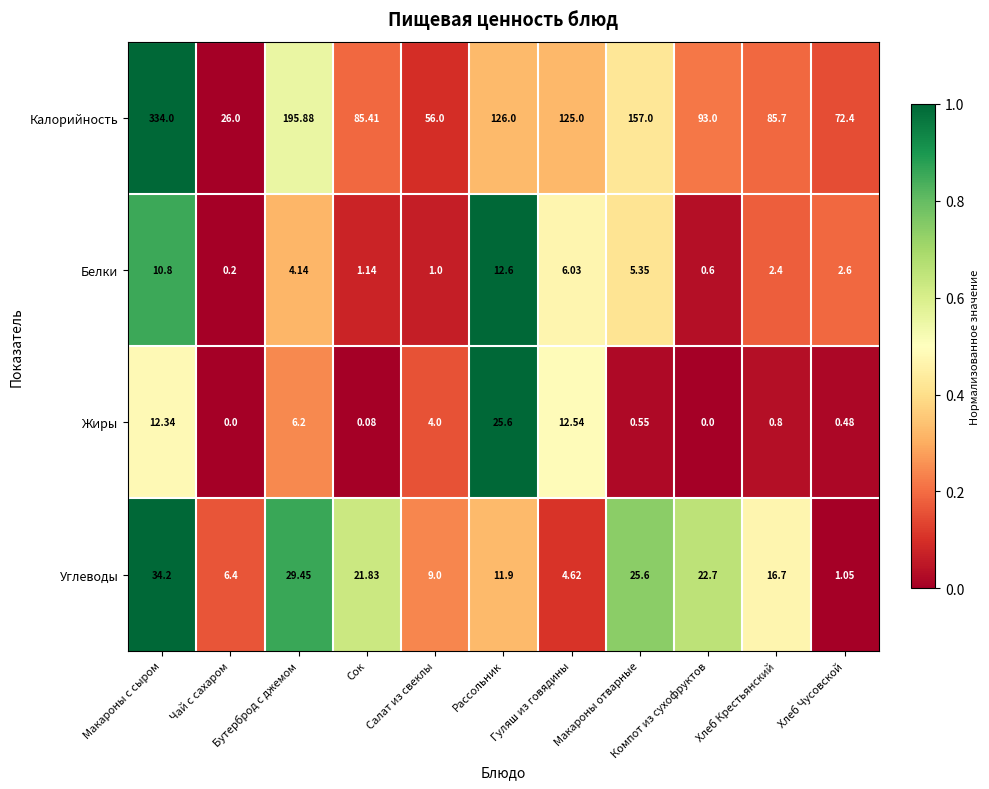

Which series has the largest range (max minus min)?

Калорийность